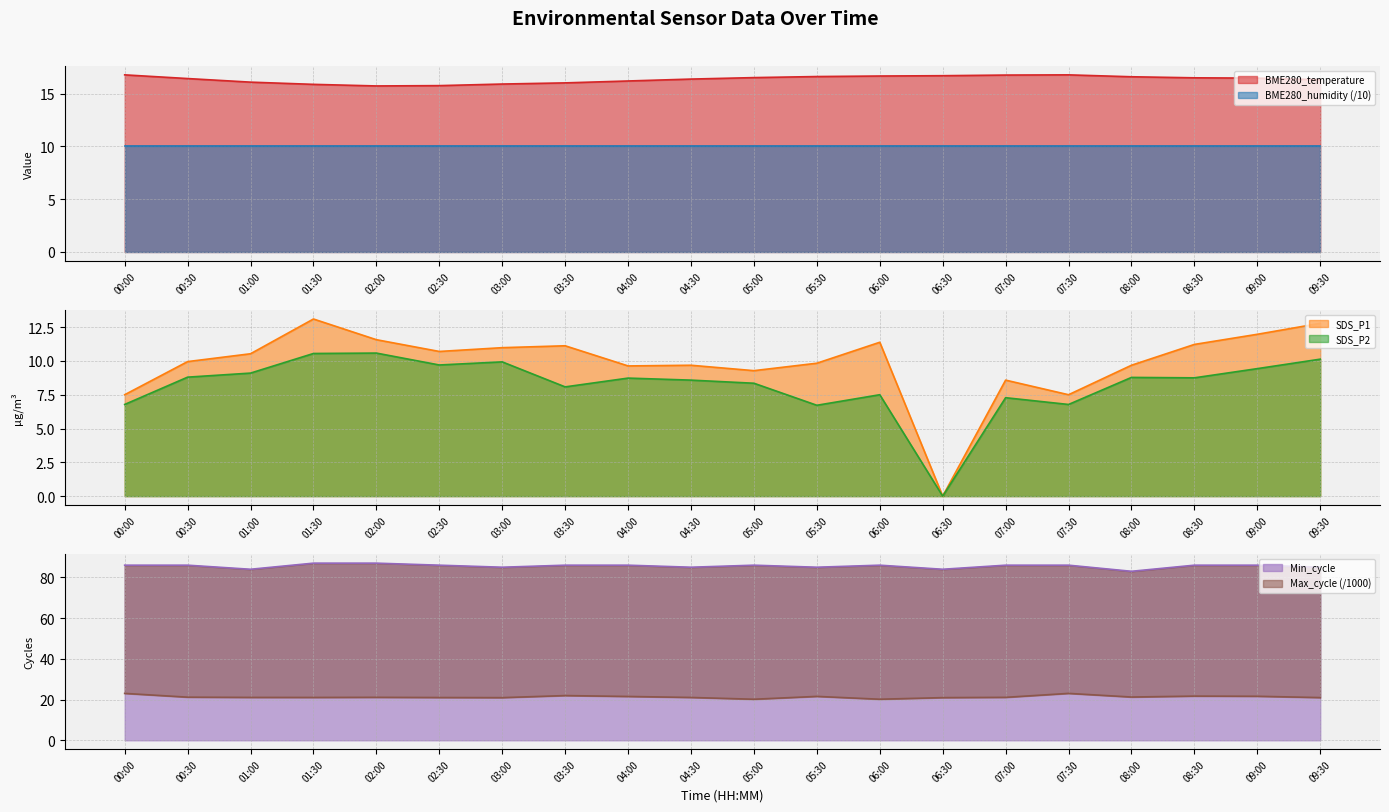

Is it true that SDS_P1 equals 3.6 at 02:00?

False